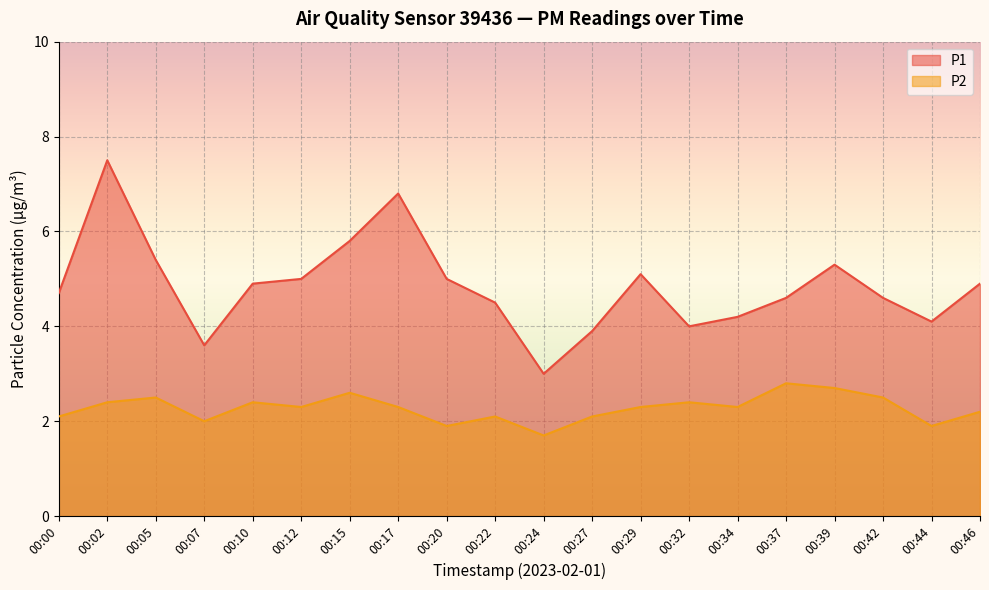

What is the approximate value of P2 at 00:10?

2.4